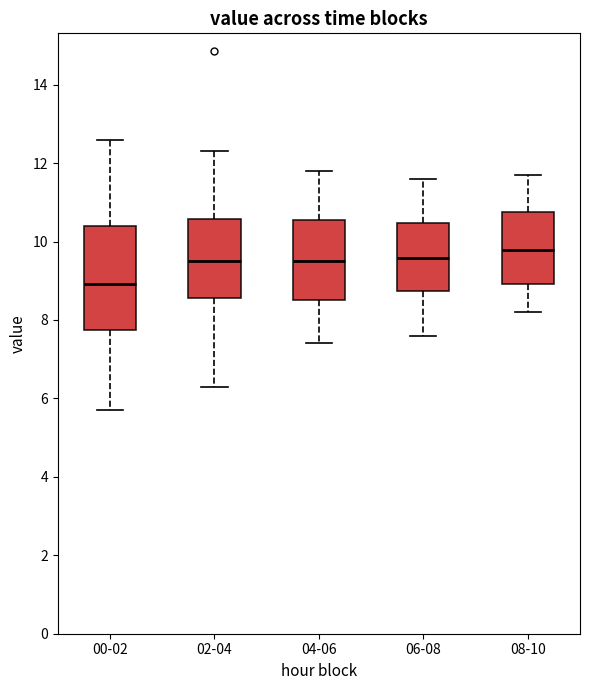

Reading left to right, read every box against the y-axis: the position of its median line, the range the box covers, and the ends of its whiskers. The values are not printed on the chart, so give them approximately, as read against the axis.

00-02: median 9.0, box 7.8 to 10.4, whiskers 5.8 to 12.6
02-04: median 9.6, box 8.6 to 10.6, whiskers 6.4 to 12.4
04-06: median 9.6, box 8.6 to 10.6, whiskers 7.4 to 11.8
06-08: median 9.6, box 8.8 to 10.4, whiskers 7.6 to 11.6
08-10: median 9.8, box 9.0 to 10.8, whiskers 8.2 to 11.8